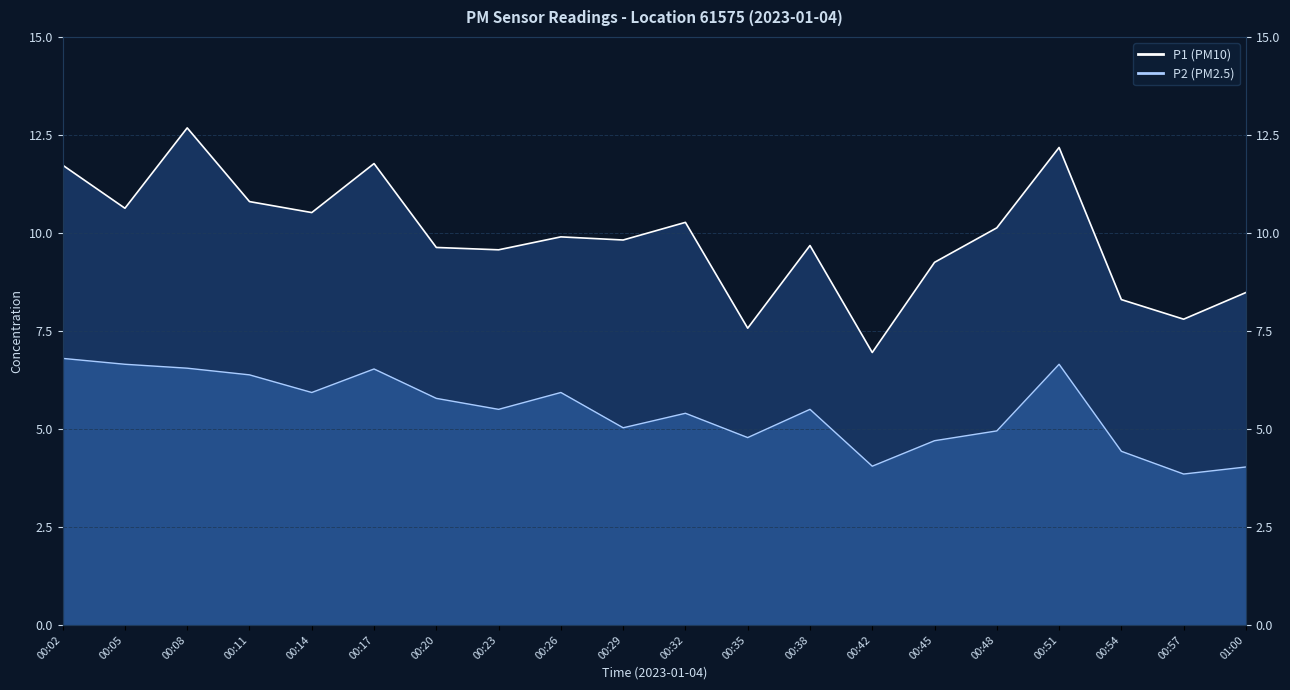

True or false: P2 and P1 intersect in this chart.

False